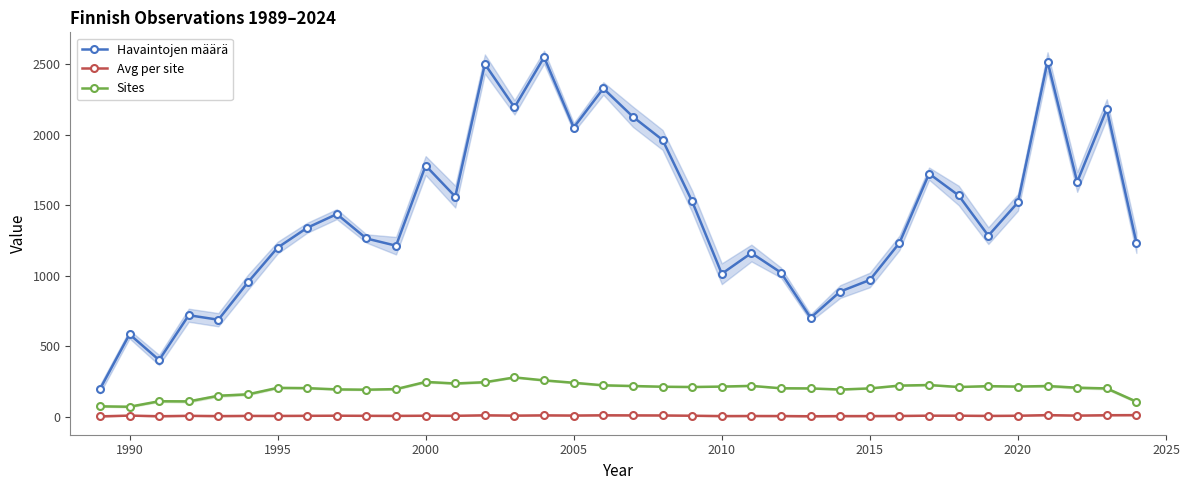

Is it true that Avg per site equals 4.7 at 1990?

False